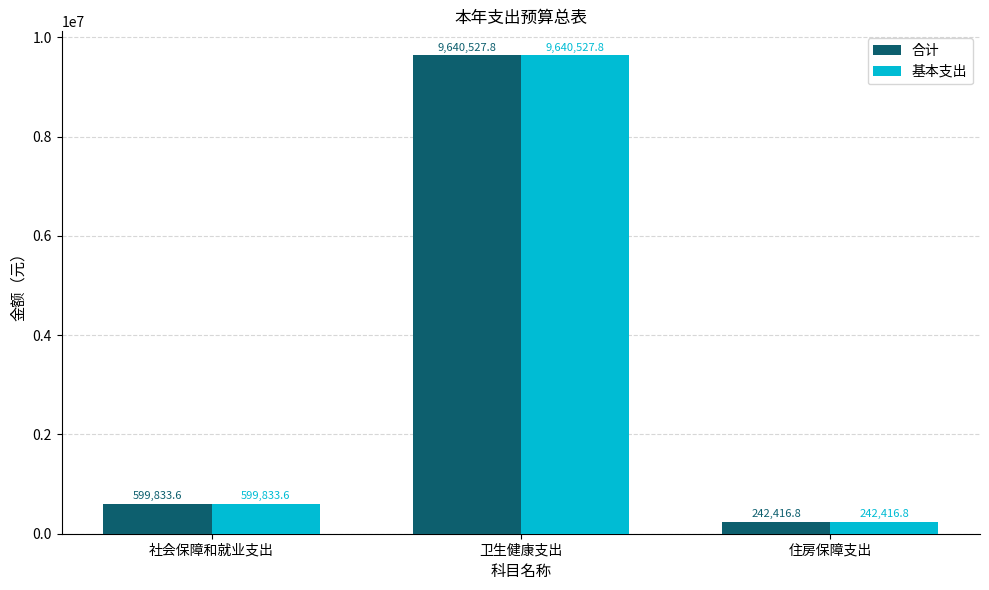

Are the bars horizontal?

No